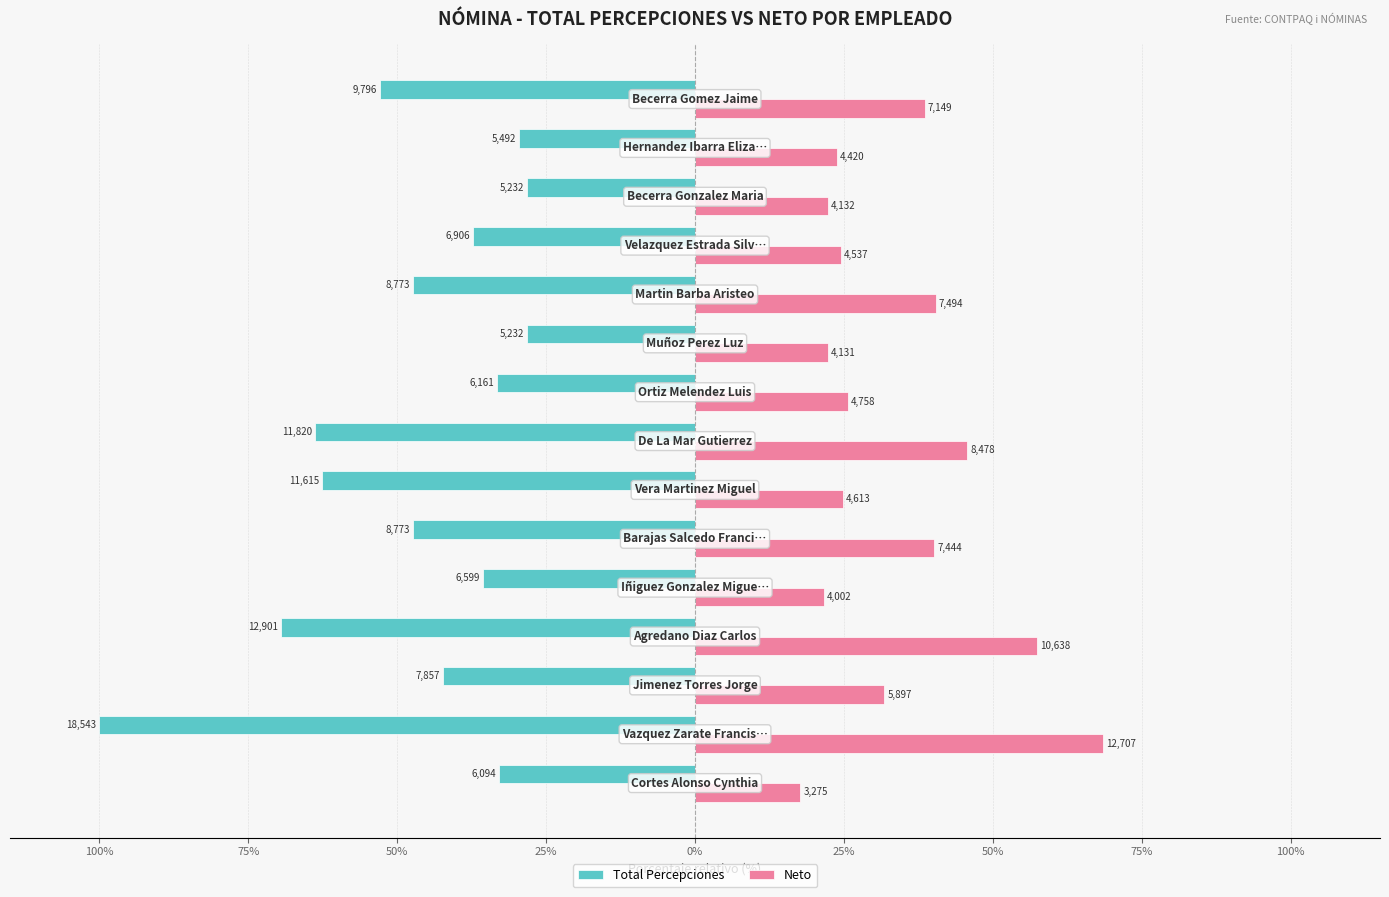

Reading left to right, extract all data points from this chart.

Total Percepciones: -32.9	-100.0	-42.4	-69.6	-35.6	-47.3	-62.6	-63.7	-33.2	-28.2	-47.3	-37.2	-28.2	-29.6	-52.8
Neto: 17.7	68.5	31.8	57.4	21.6	40.1	24.9	45.7	25.7	22.3	40.4	24.5	22.3	23.8	38.6